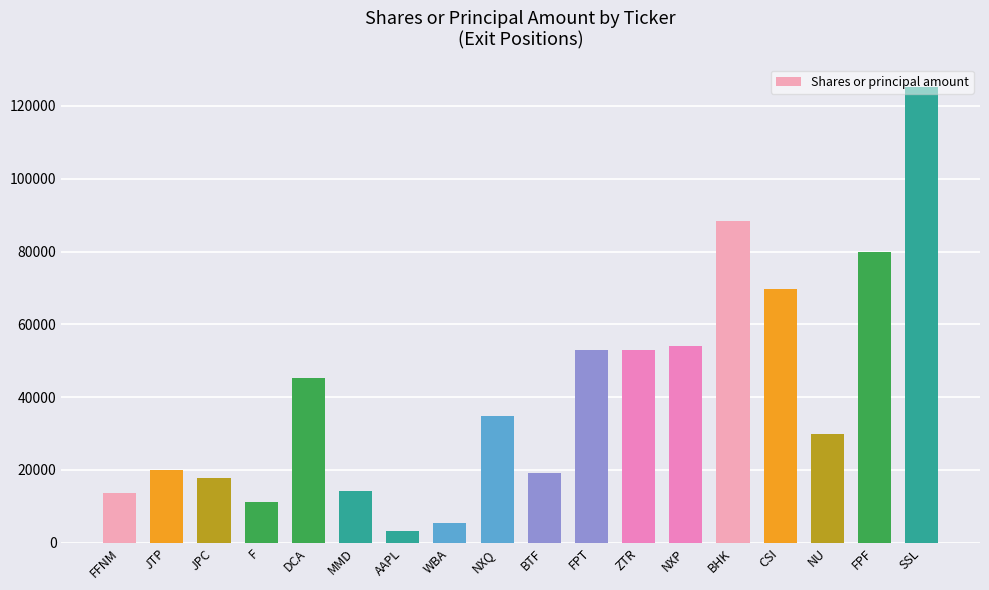

Which has a higher value, JPC or MMD?

JPC